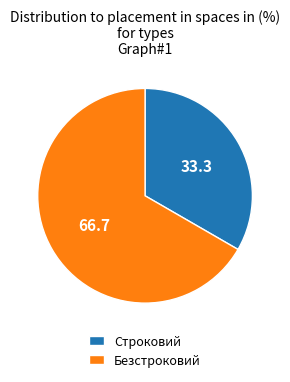

Between Строковий and Безстроковий, which is larger?

Безстроковий